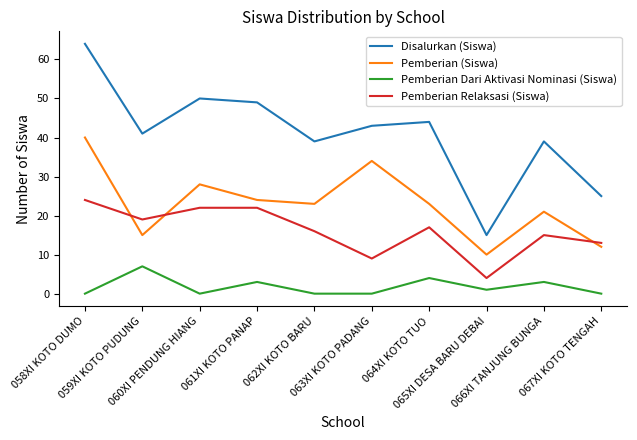

True or false: Pemberian Relaksasi (Siswa) and Disalurkan (Siswa) intersect in this chart.

False